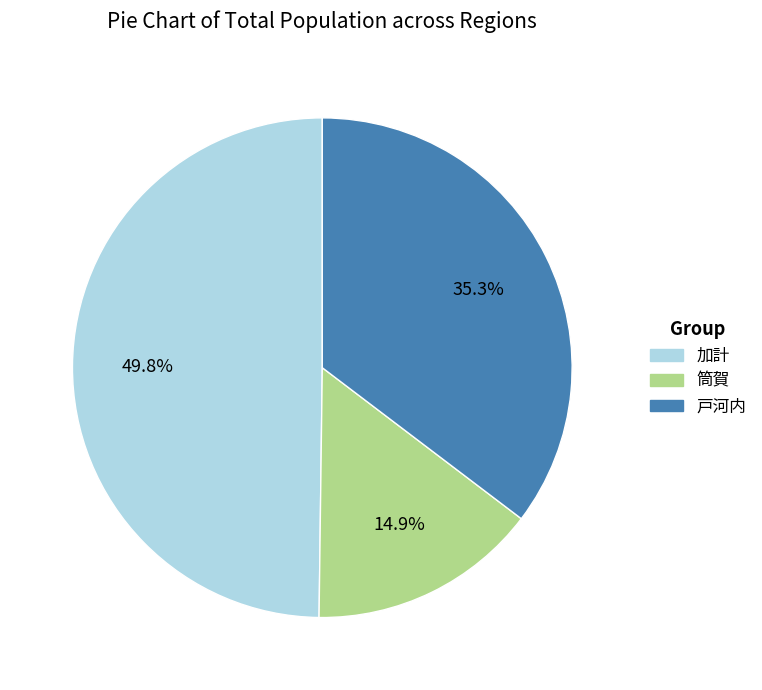

Between 戸河内 and 加計, which is larger?

加計